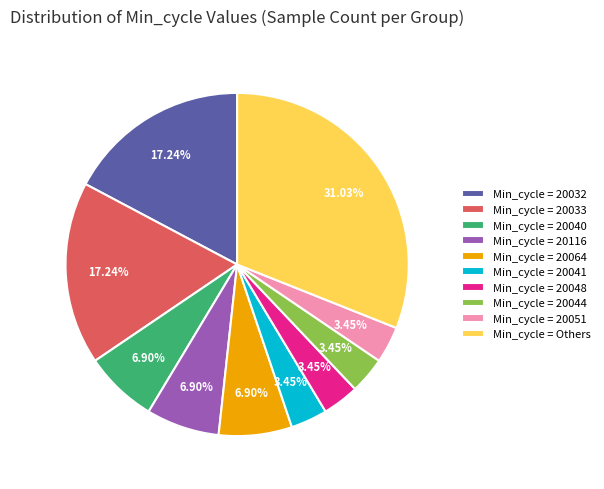

Combined, do Min_cycle = 20032 and Min_cycle = 20048 account for over 50%?

No